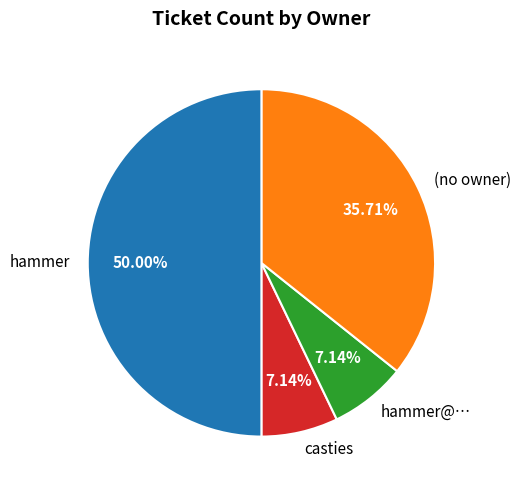

How many segments does this pie chart have?

4